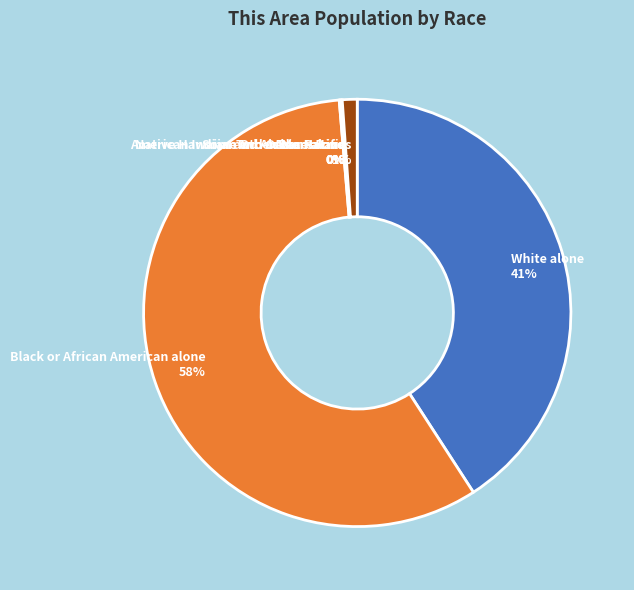

What is the majority slice?

Black or African American alone